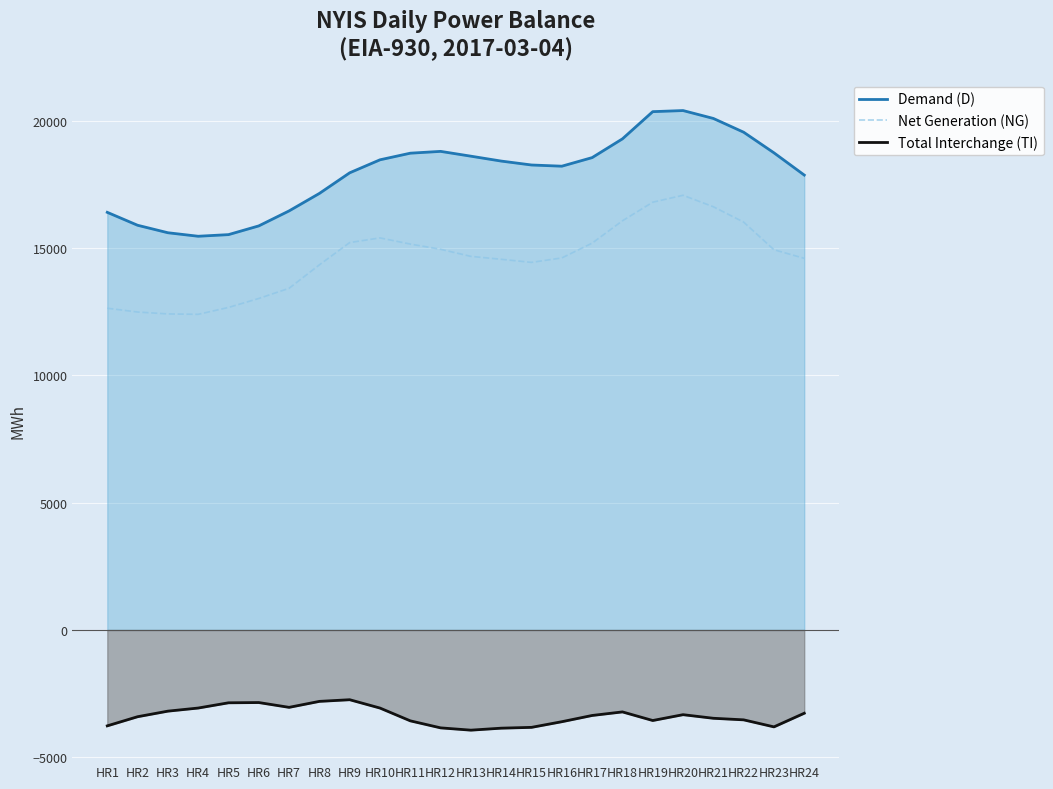

The Net Generation (NG) series shows 7228 at HR10. True or false?

False